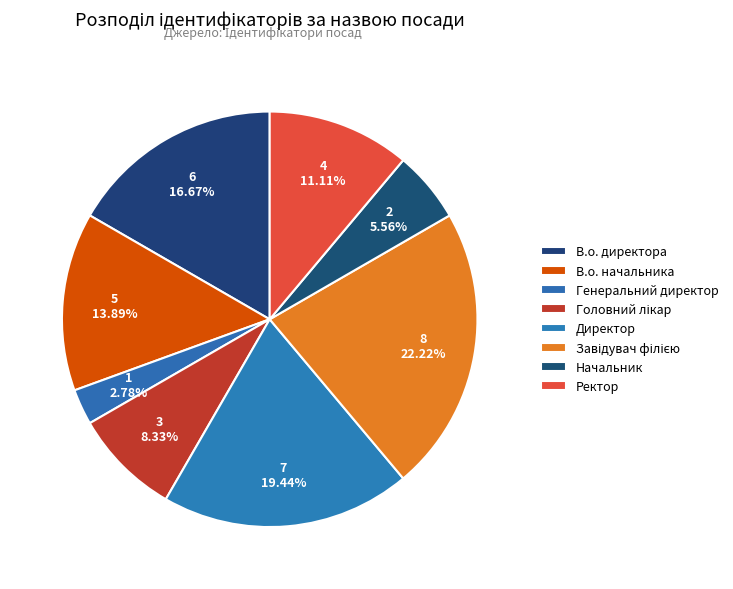

Combined, do Начальник and Ректор account for over 50%?

No